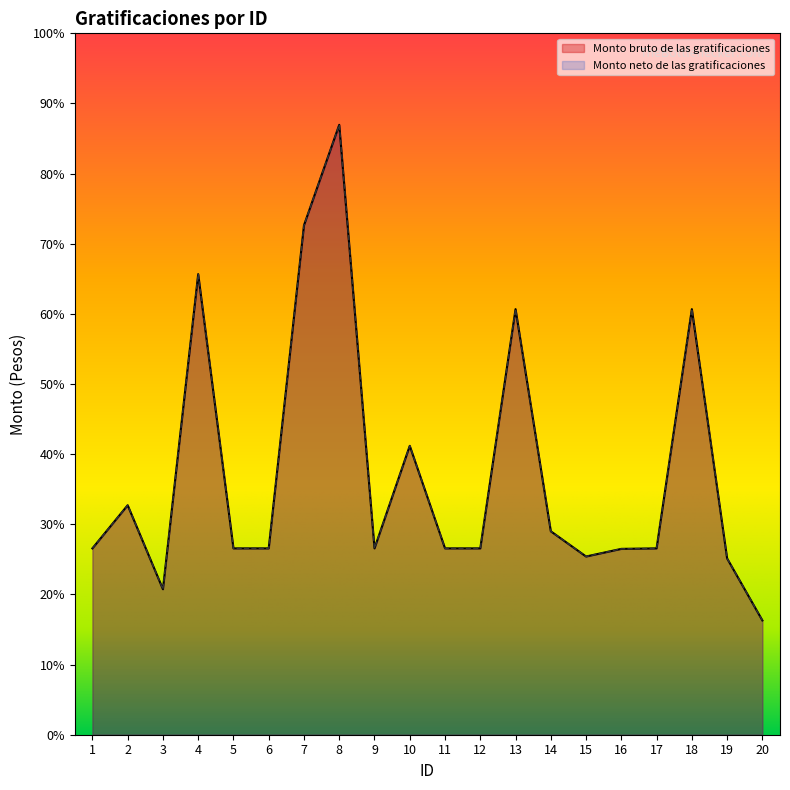

What is the value of the Monto neto de las gratificaciones point at the 5th from the left?

4580